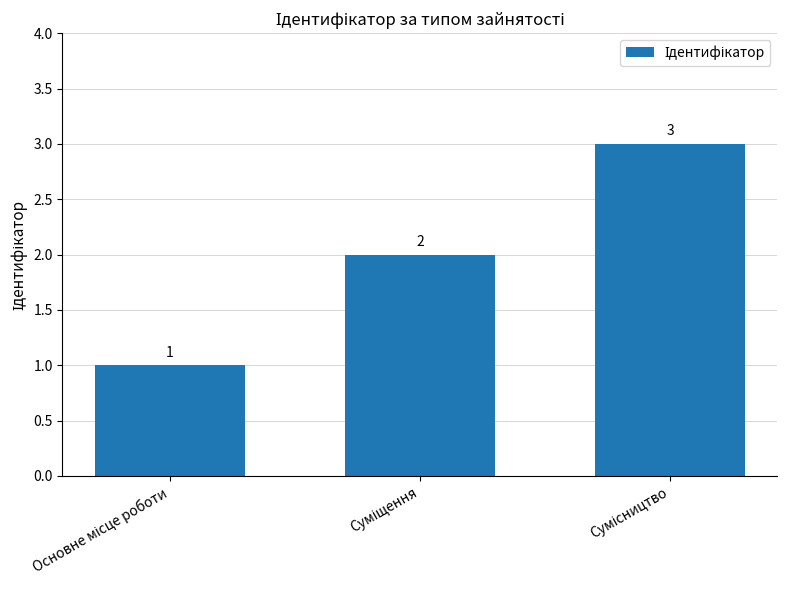

What is the sum of all values?

6